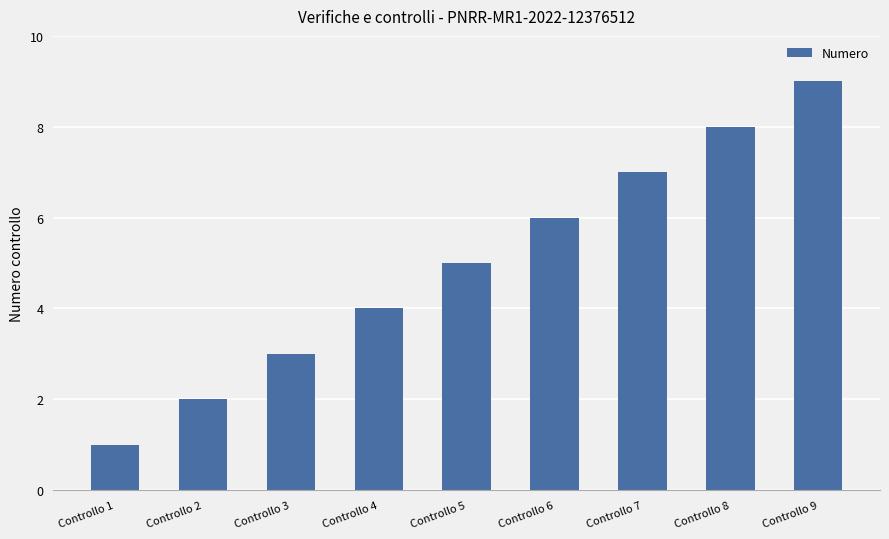

Reading left to right, list all the values displayed in this chart.

Controllo 1=1	Controllo 2=2	Controllo 3=3	Controllo 4=4	Controllo 5=5	Controllo 6=6	Controllo 7=7	Controllo 8=8	Controllo 9=9